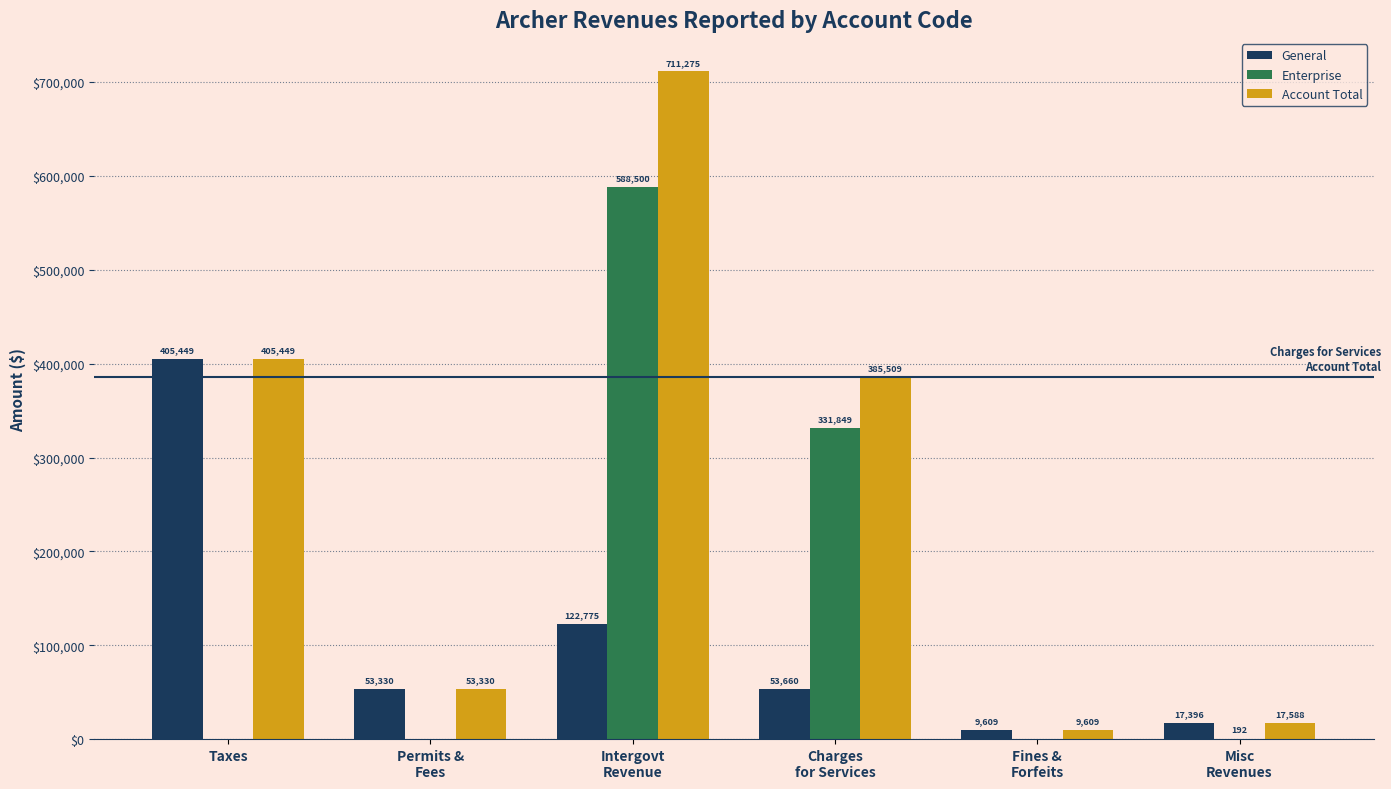

Which series has the largest total across all categories?

Account Total